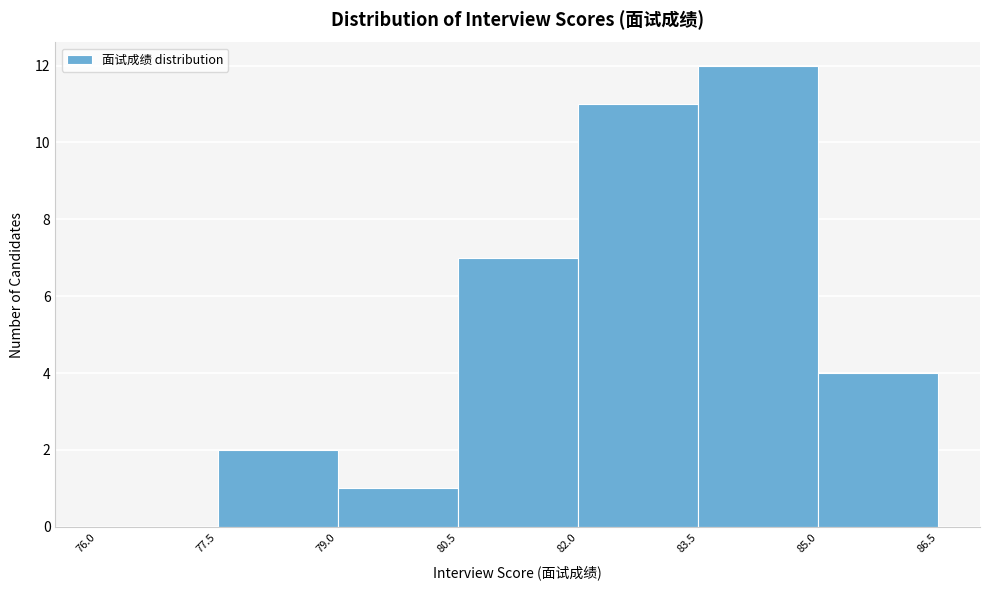

What is the height of the bar covering 83.5 to 85.0 on the x-axis? The values are not printed on the chart, so give them approximately, as read against the axis.

12